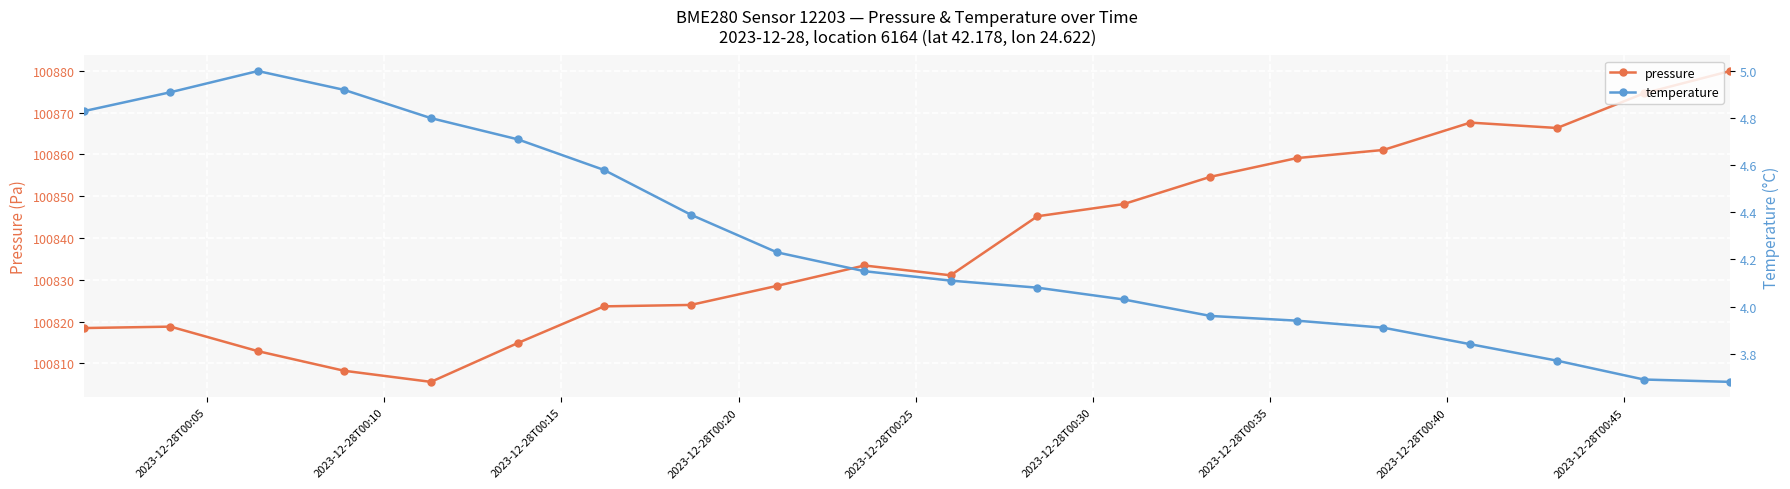

True or false: pressure has more than 0 points higher than both neighbors.

True